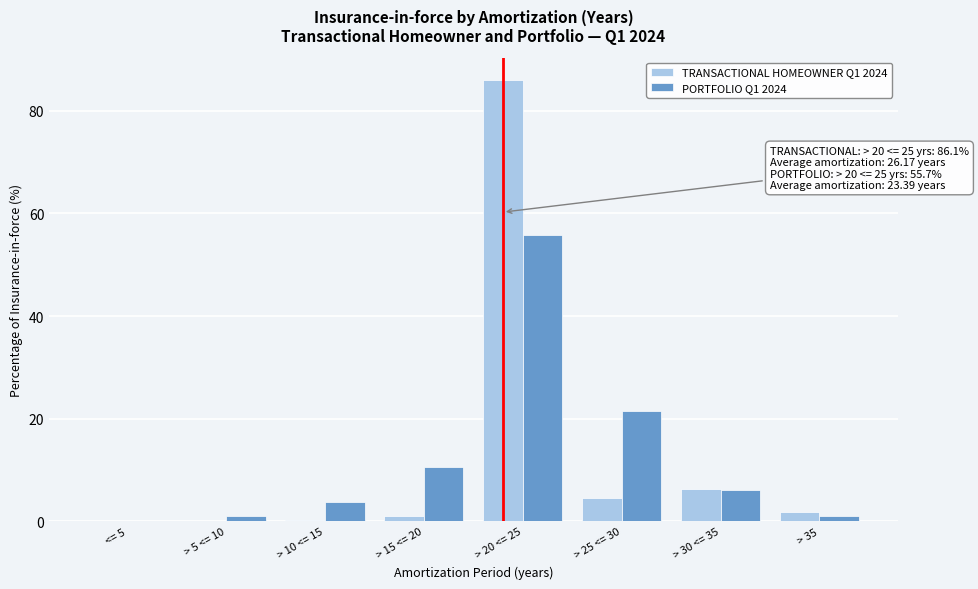

Which category has the highest value across all series?

> 20 <= 25